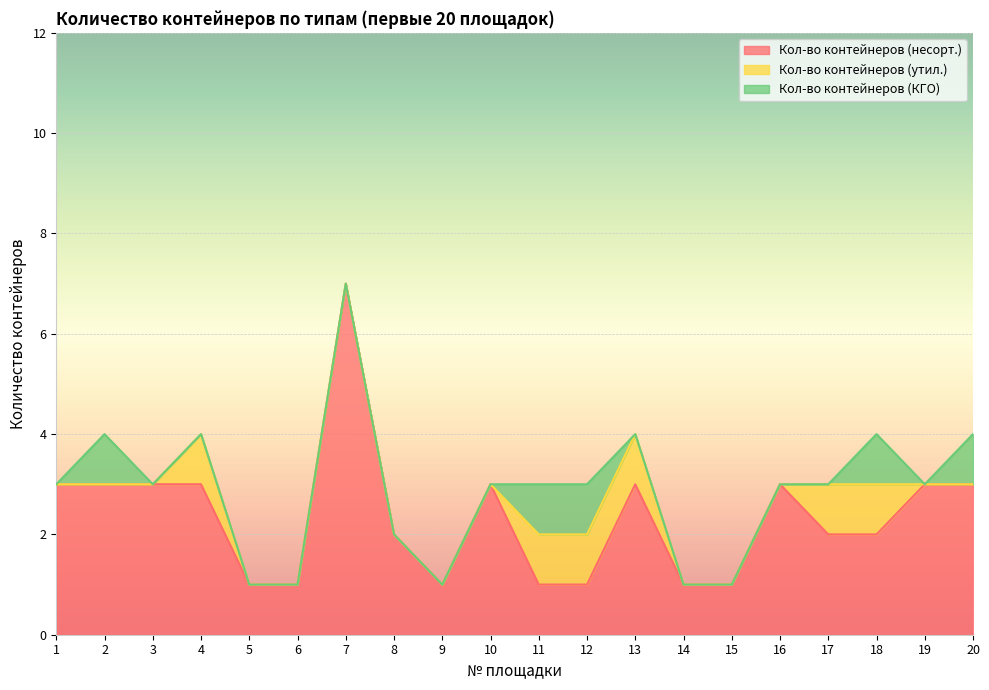

How many distinct data groups are displayed?

3